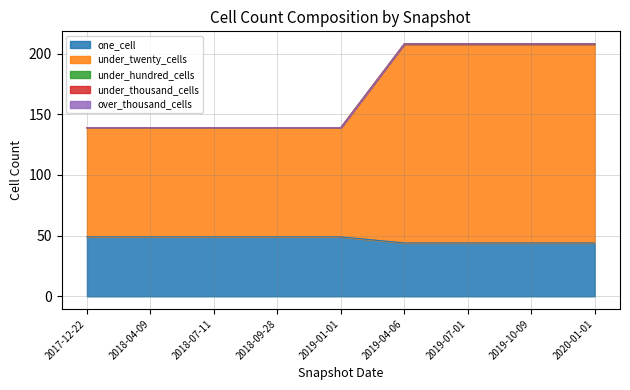

What value does the one_cell series have at 2018-07-11?

49